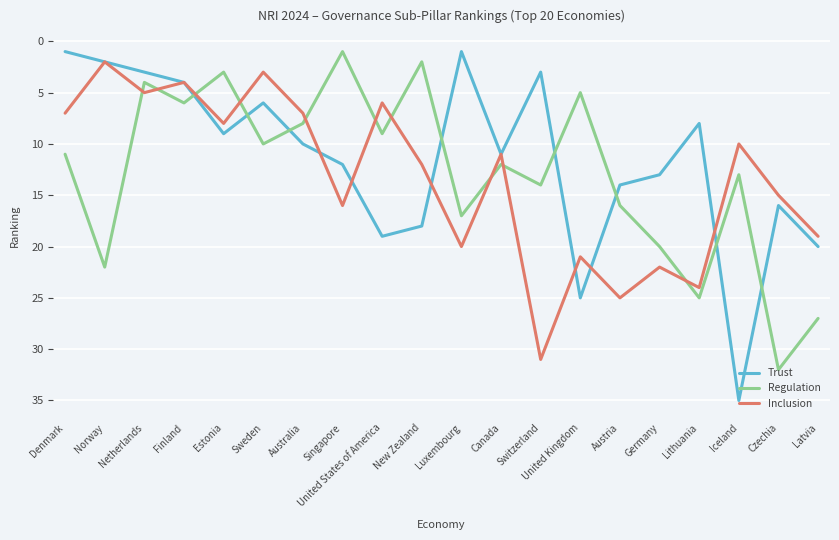

True or false: Trust has a value of 19 at Canada.

False